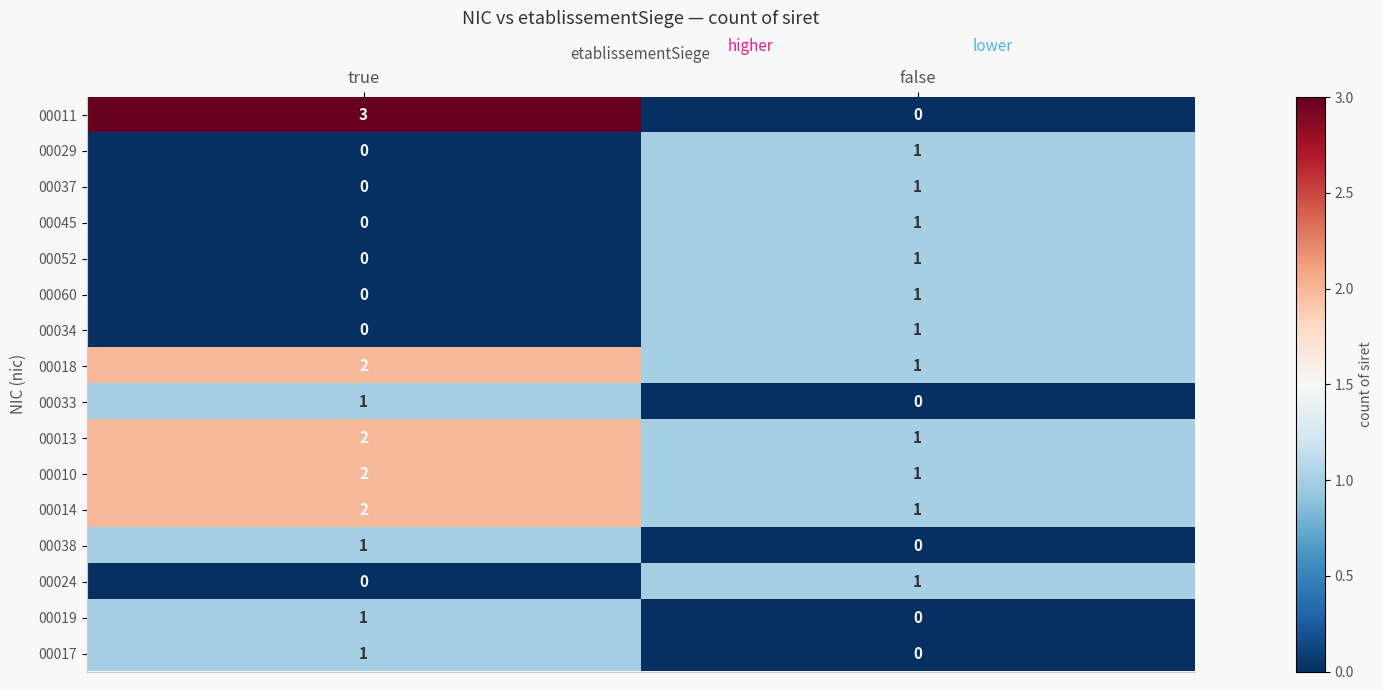

What is the total value across all series at true?

15